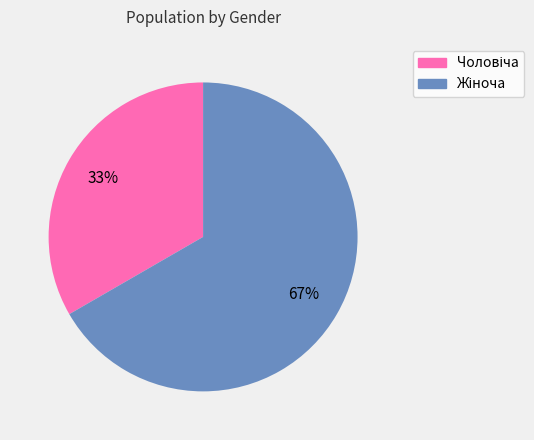

To the nearest percent, what is the average slice percentage?

50%